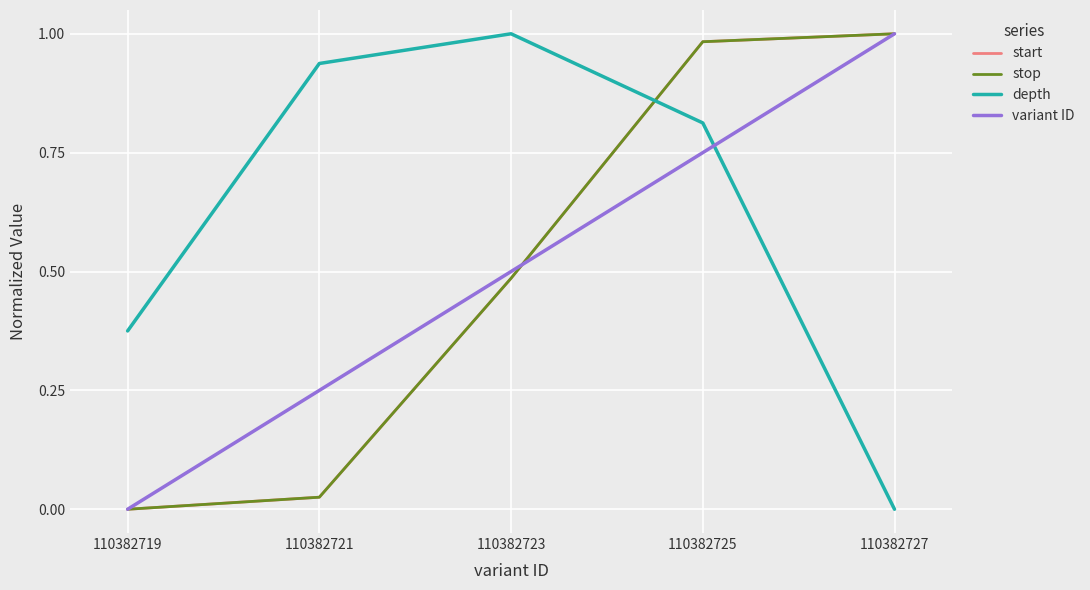

True or false: variant ID has a value of 0.9 at 110382723.

False